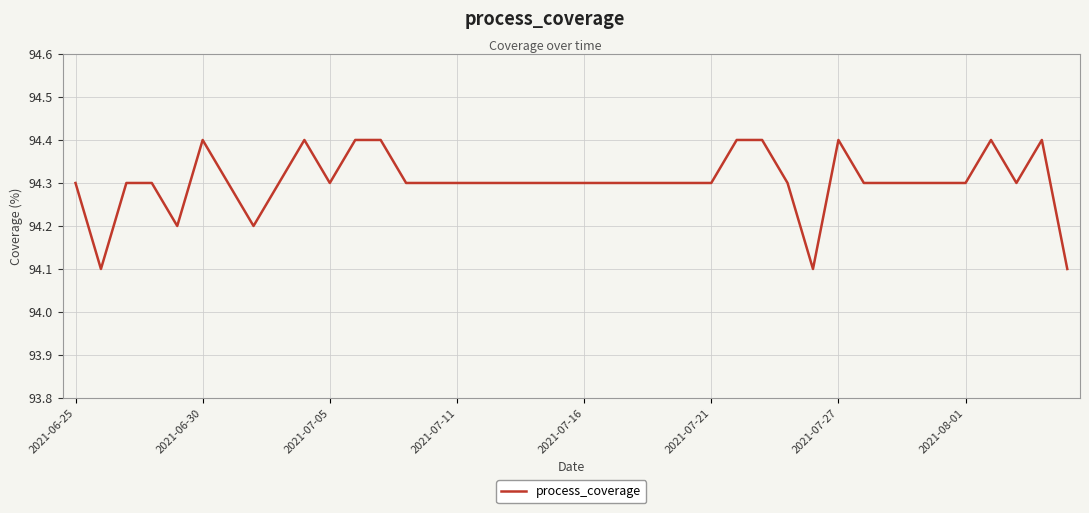

What is the greatest value displayed?

94.4